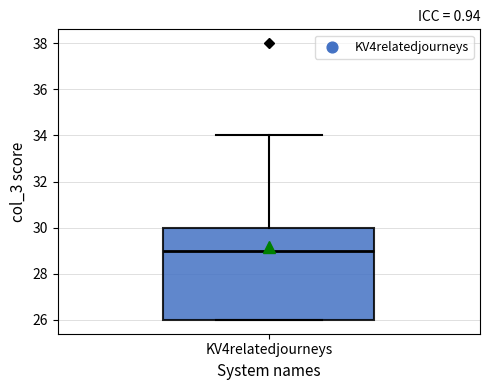

Where is the lower edge of the box for KV4relatedjourneys on the y-axis? The values are not printed on the chart, so give them approximately, as read against the axis.

26